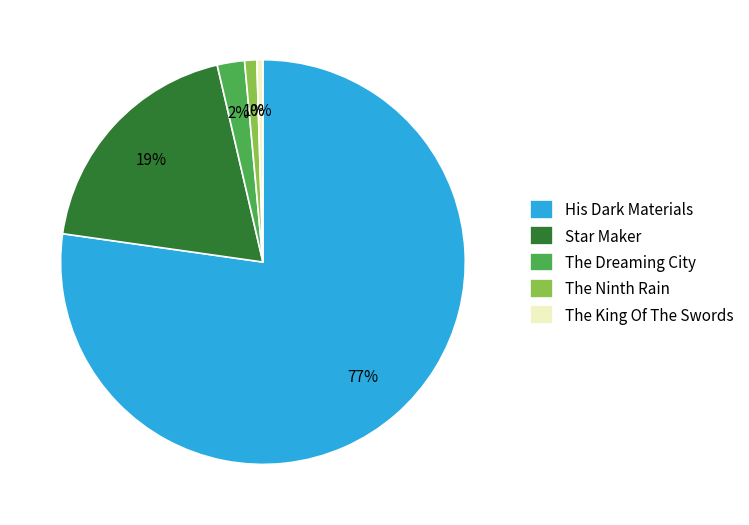

Count the number of slices in the pie.

5